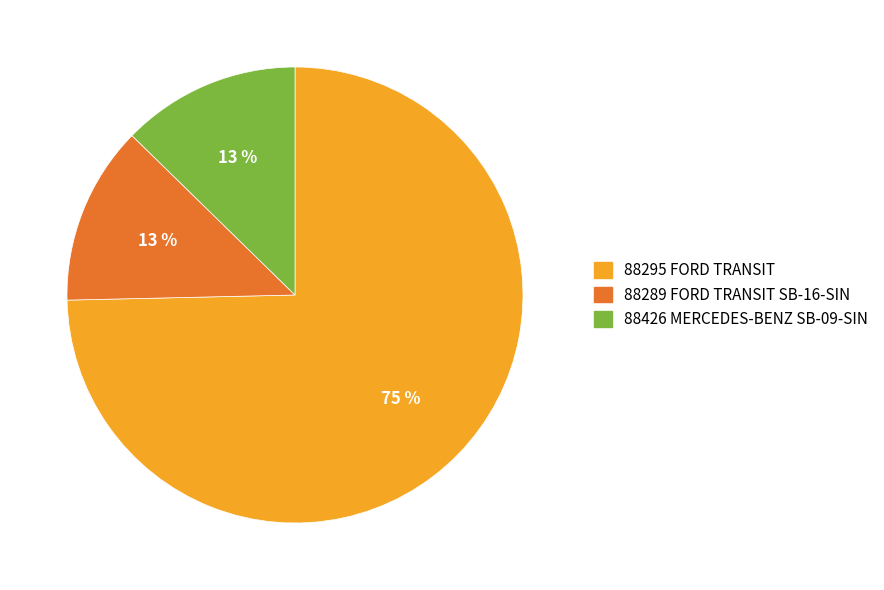

What percentage is the 88426 MERCEDES-BENZ SB-09-SIN slice, to the nearest percent?

13%